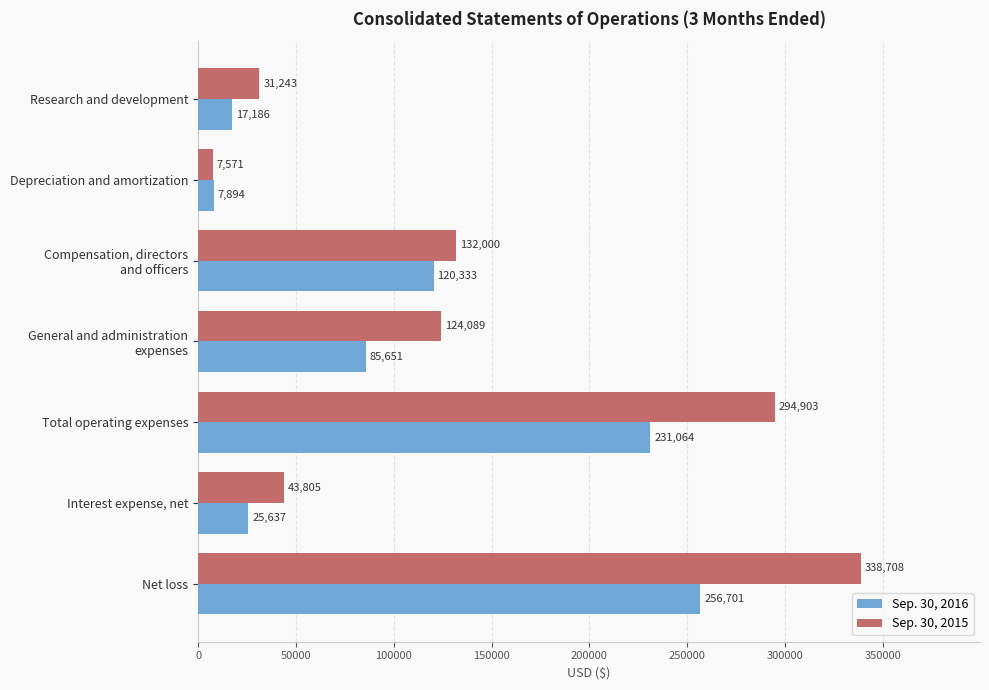

The Sep. 30, 2016 series shows 395322 at Net loss. True or false?

False